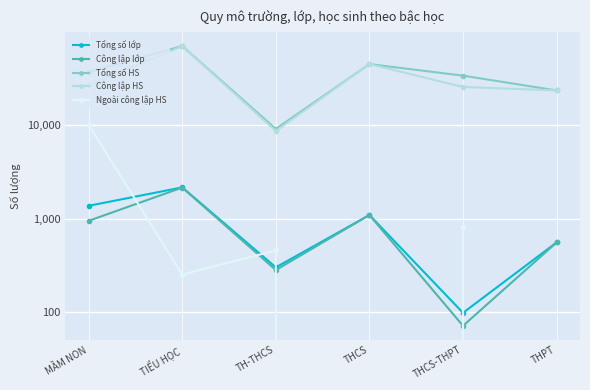

True or false: Ngoài công lập HS and Tổng số HS intersect in this chart.

False